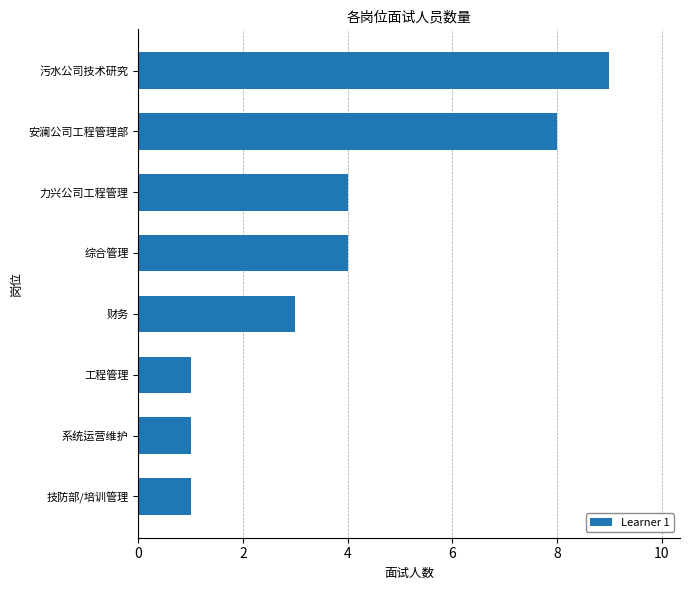

How many data points are less than 4?

4